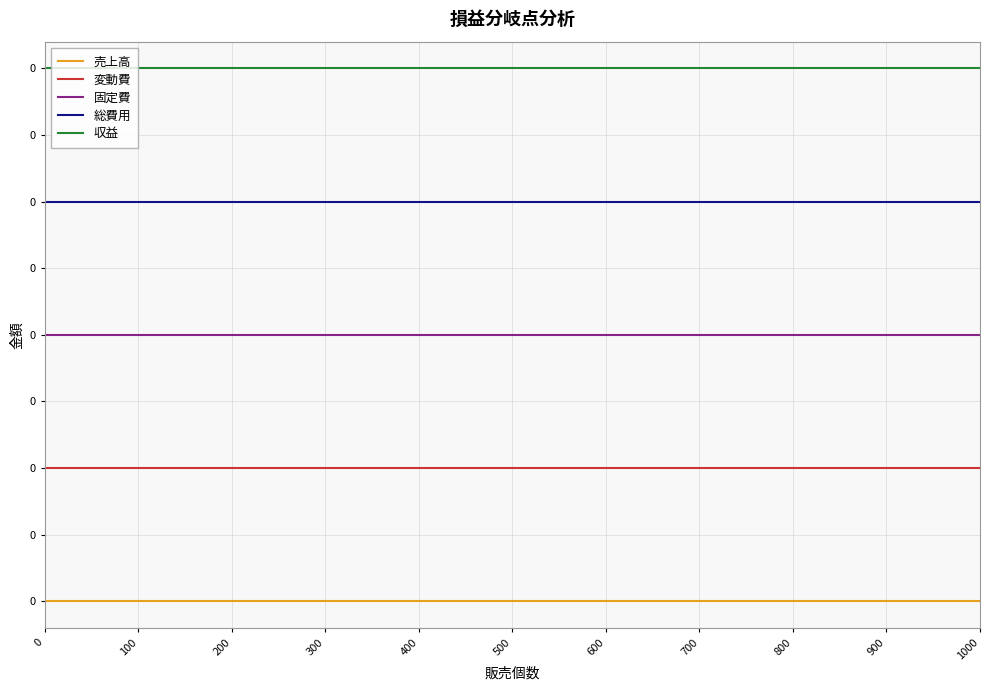

Rank the series at 900 from lowest to highest value.

売上高, 変動費, 固定費, 総費用, 収益